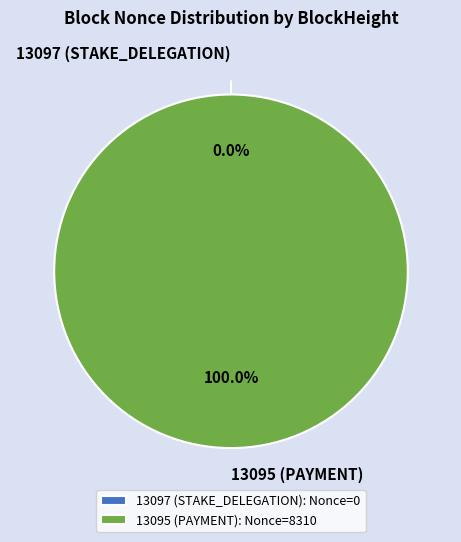

Do 13095 (PAYMENT) and 13097 (STAKE_DELEGATION) together represent more than half of the pie?

Yes